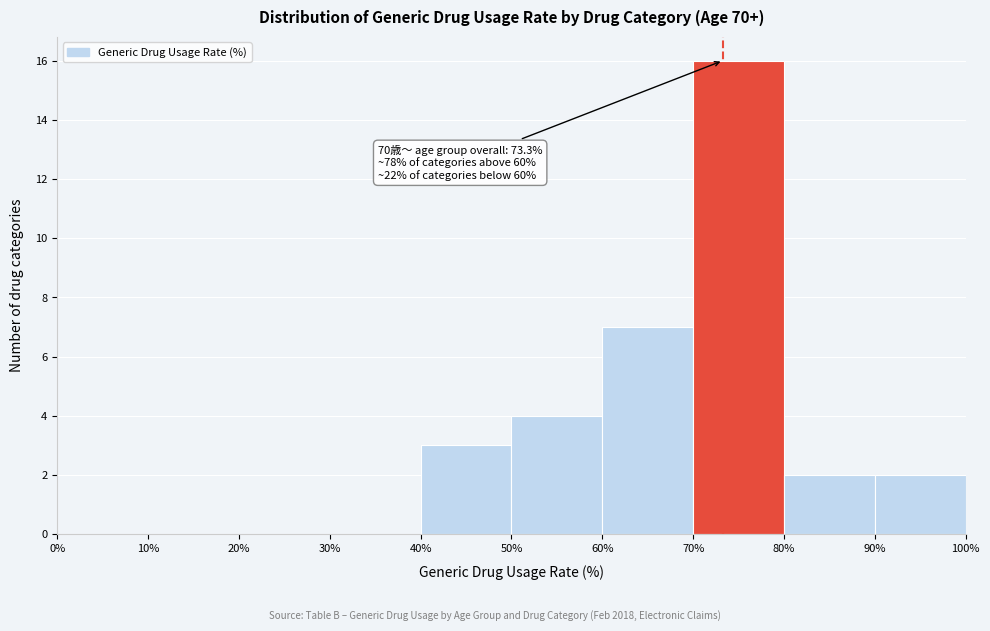

Over which range of the x-axis is the bar tallest?

70% to 80%